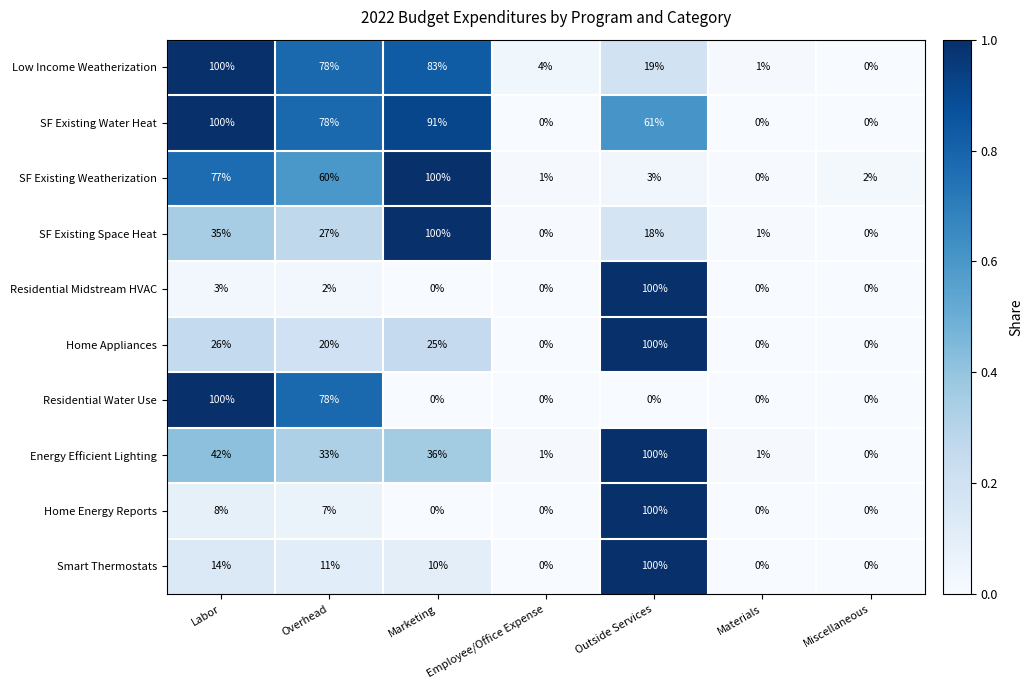

What is the difference between the maximum and minimum values in the Energy Efficient Lighting series?

100